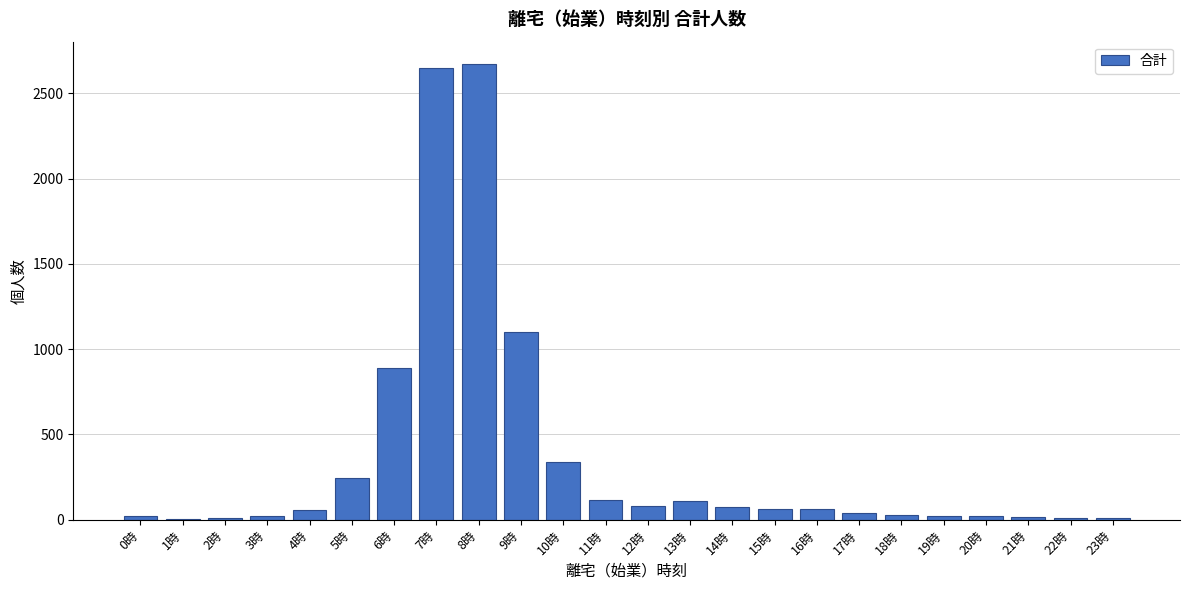

Is it true that the value at 10時 is 336?

True